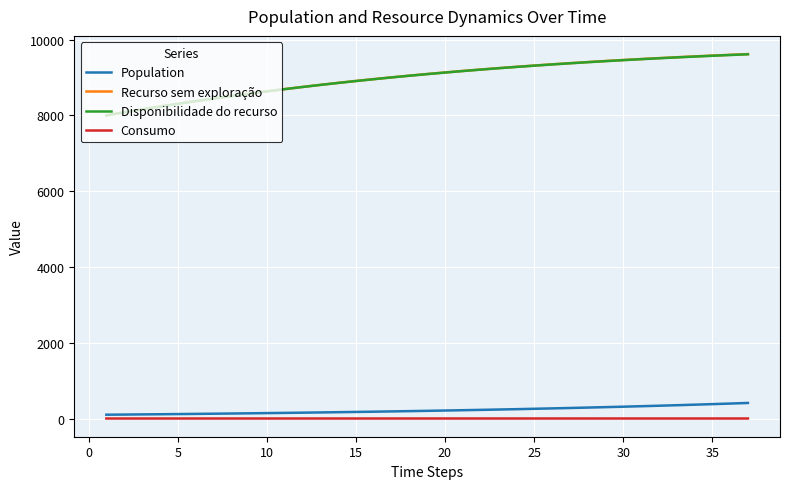

True or false: Consumo and Recurso sem exploração cross at least once.

False